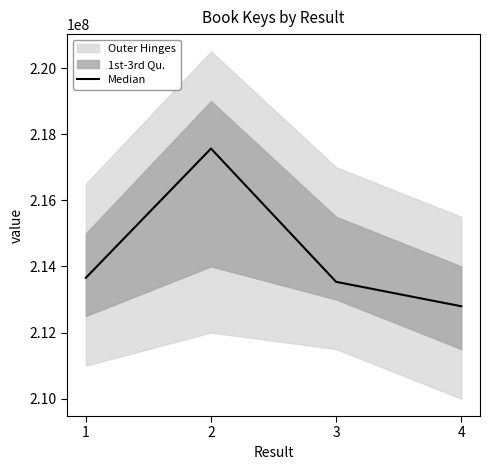

How many points are higher than both their immediate neighbors (excluding endpoints)?

1